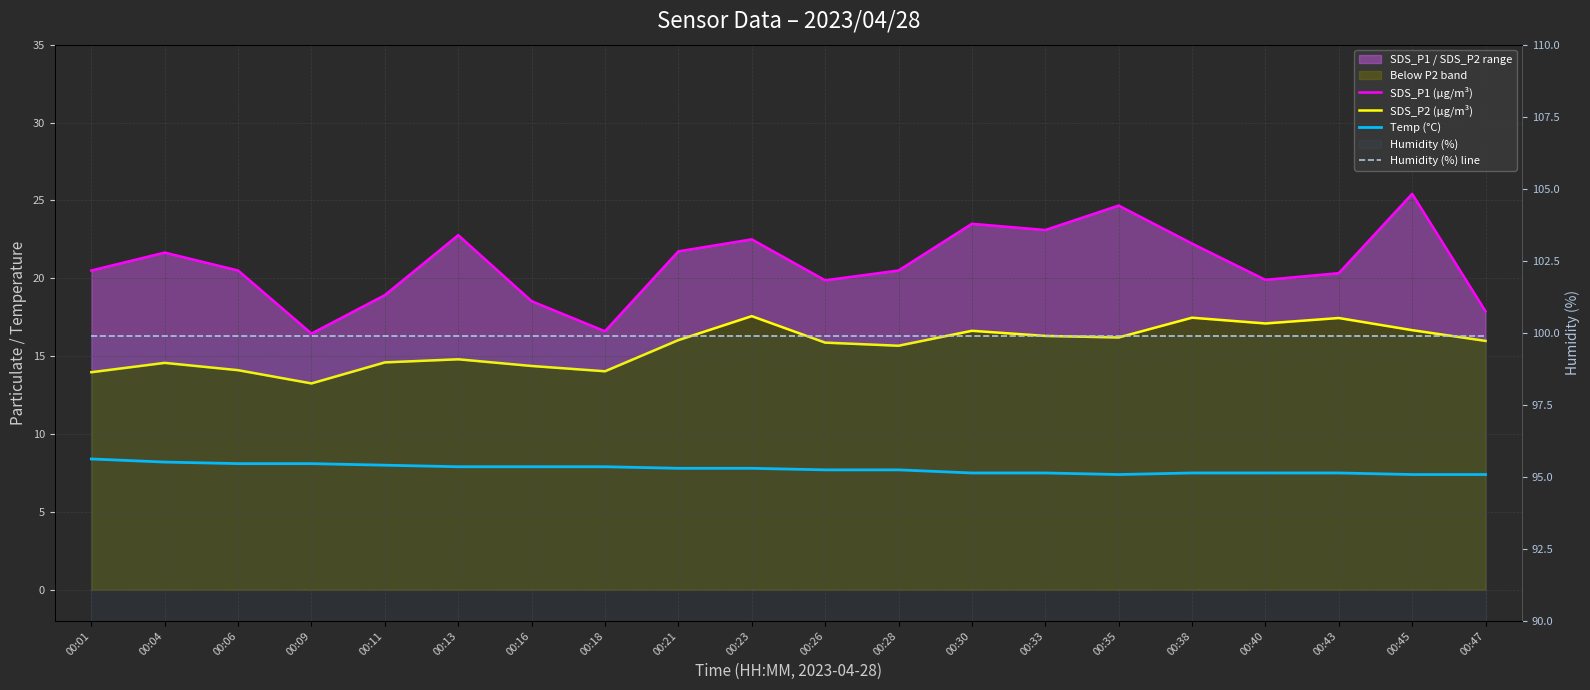

What is the maximum value for Humidity (%) line?

99.9